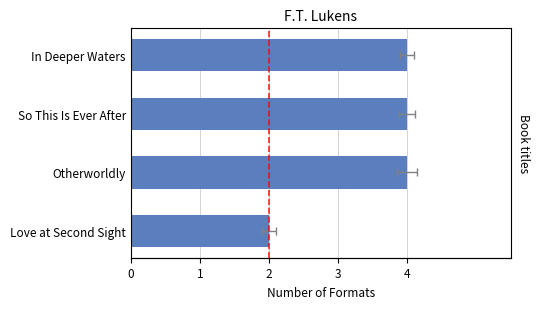

What is the smallest value displayed?

2